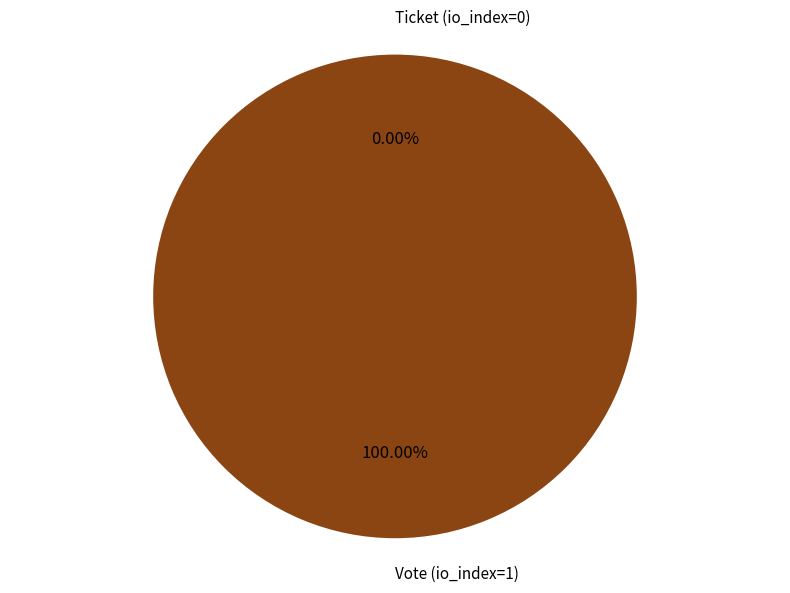

What percentage do Vote (io_index=1) and Ticket (io_index=0) together represent?

100.0%